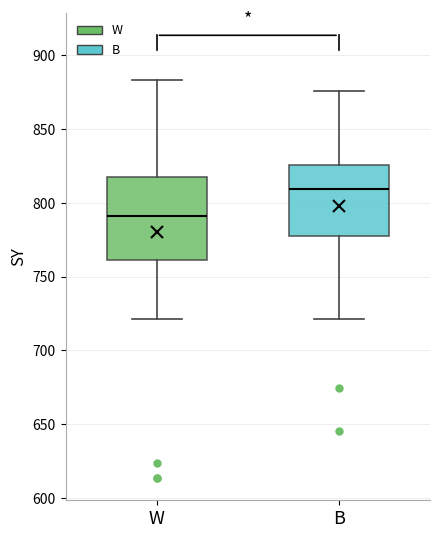

Reading left to right, read every box against the y-axis: the position of its median line, the range the box covers, and the ends of its whiskers. The values are not printed on the chart, so give them approximately, as read against the axis.

W: median 790, box 760 to 815, whiskers 720 to 885
B: median 810, box 775 to 825, whiskers 720 to 875